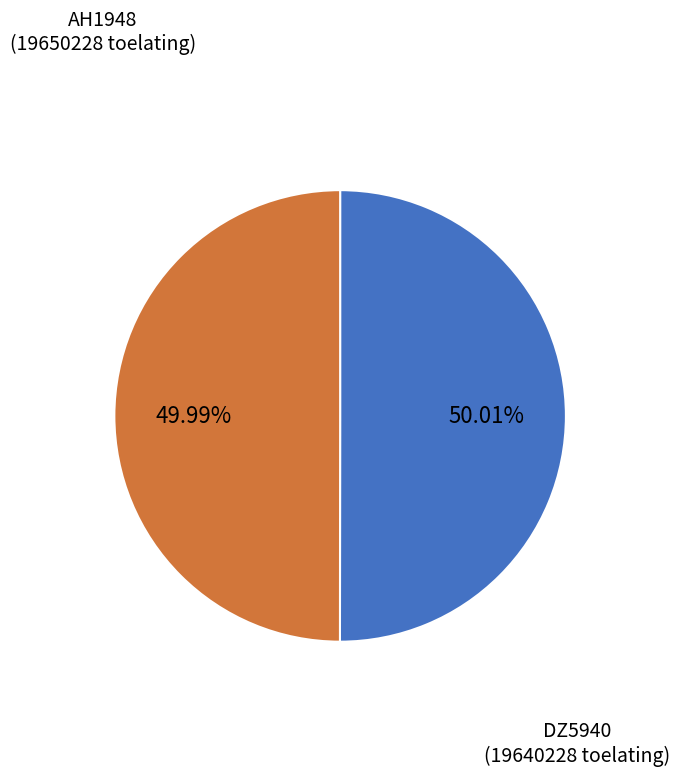

Is there a majority slice in this chart?

Yes